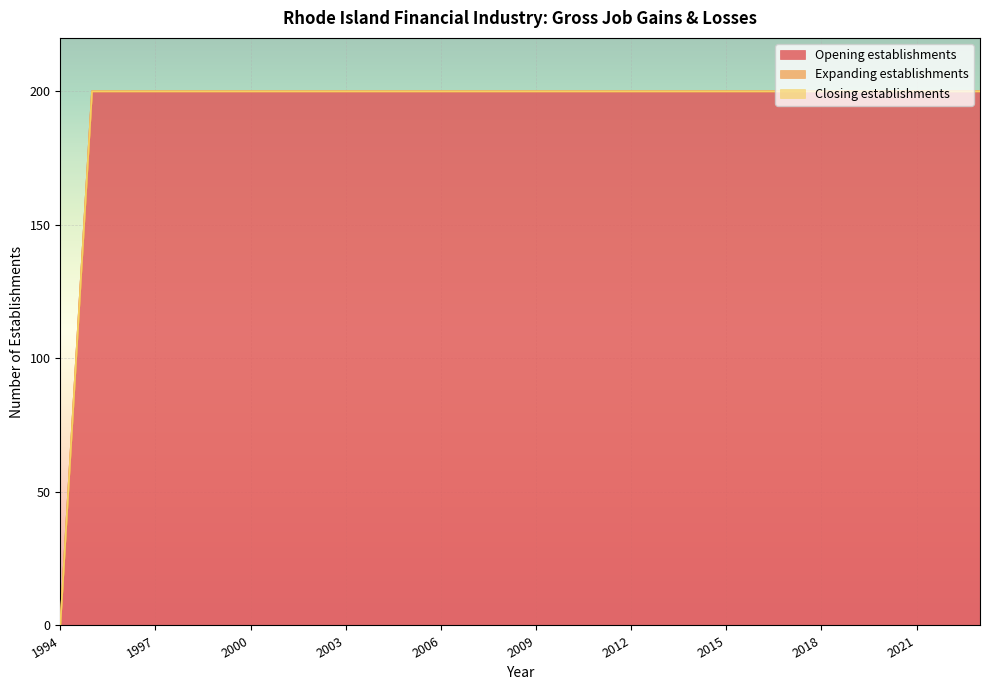

What is the sum of all Opening establishments values?

5800